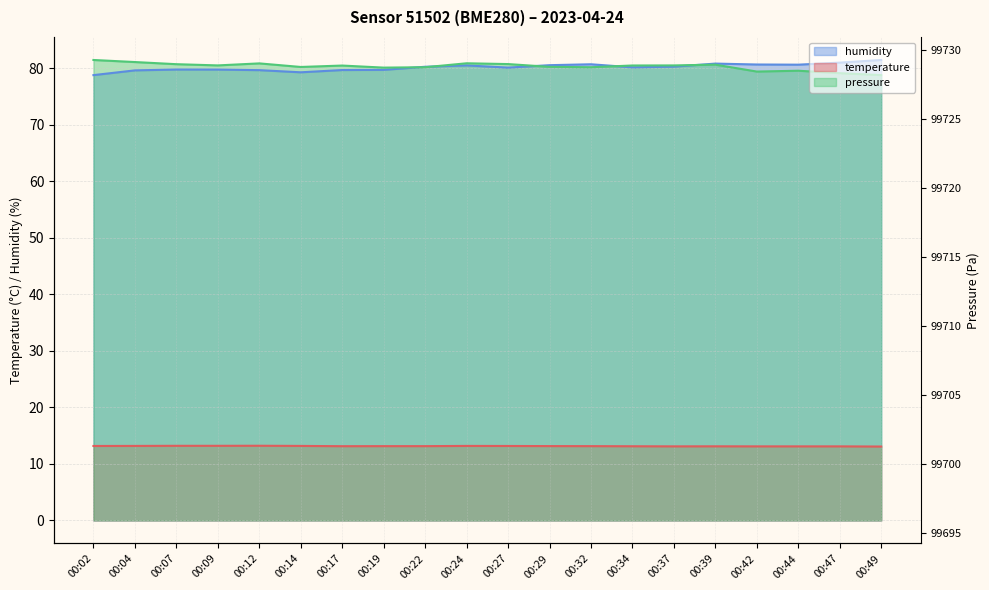

Where does the humidity series first go above 80?

00:22